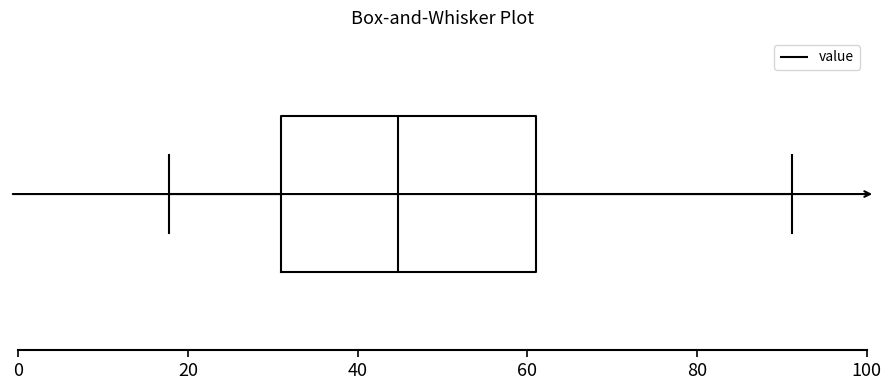

Transcribe this box plot: give where the median line is, the range the box spans, and where the two whiskers end, as read against the x-axis. The values are not printed on the chart, so give them approximately, as read against the axis.

median 44, box 30 to 62, whiskers 18 to 92